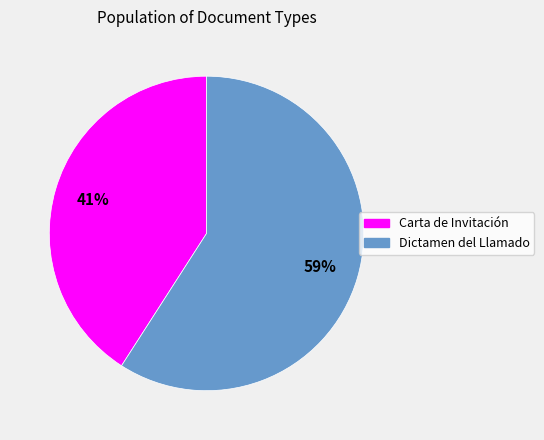

To the nearest percent, what is the difference between the Dictamen del Llamado and Carta de Invitación slice percentages?

18%